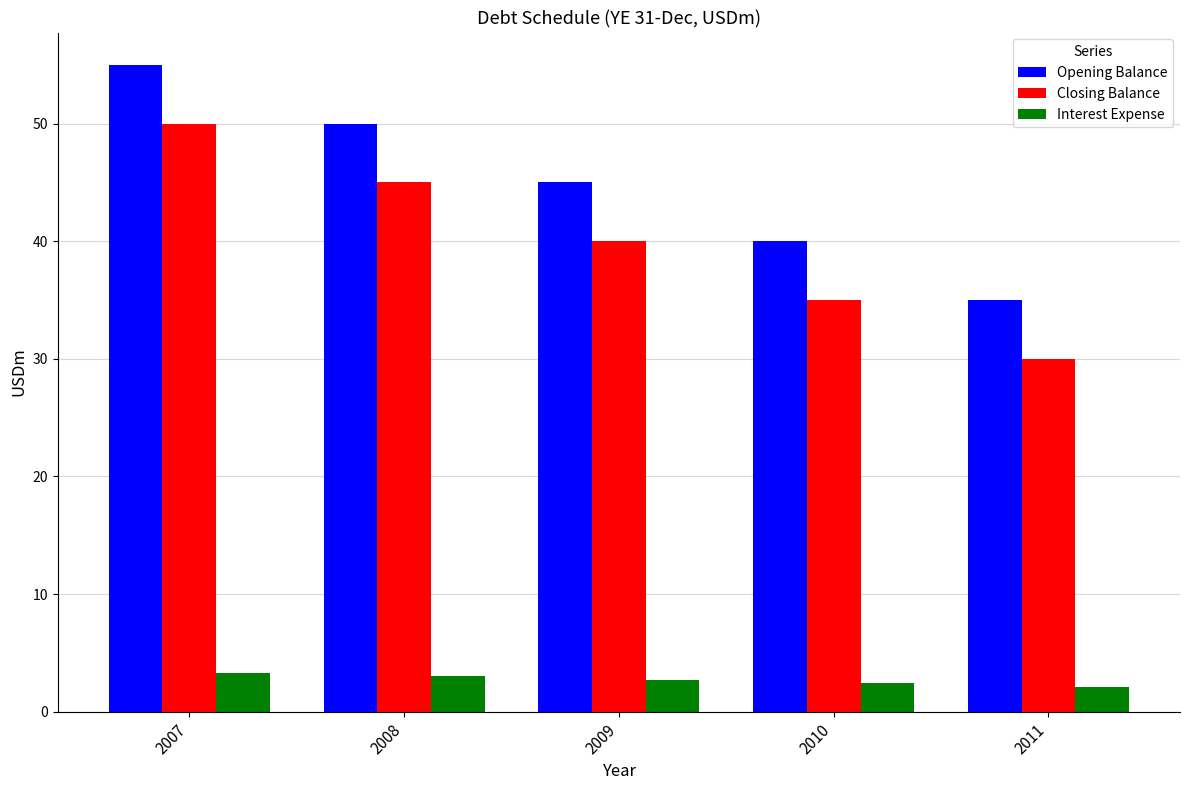

Is the value of Closing Balance at 2011 greater than the value of Interest Expense at 2008?

Yes